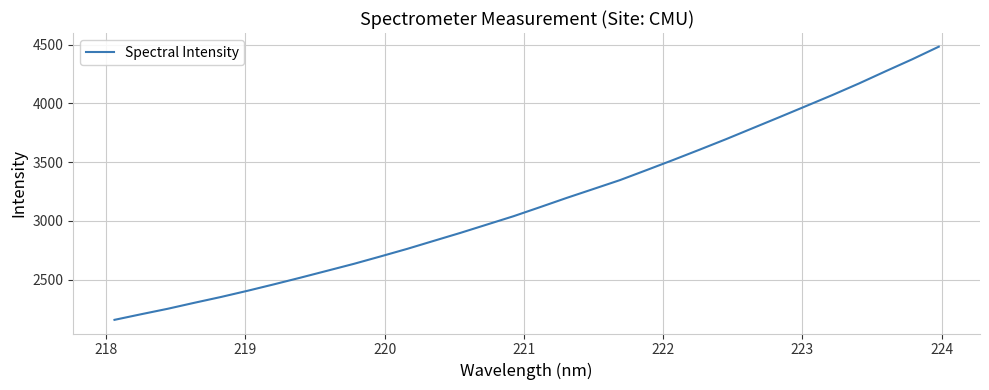

What is the minimum value shown in the chart?

2157.2